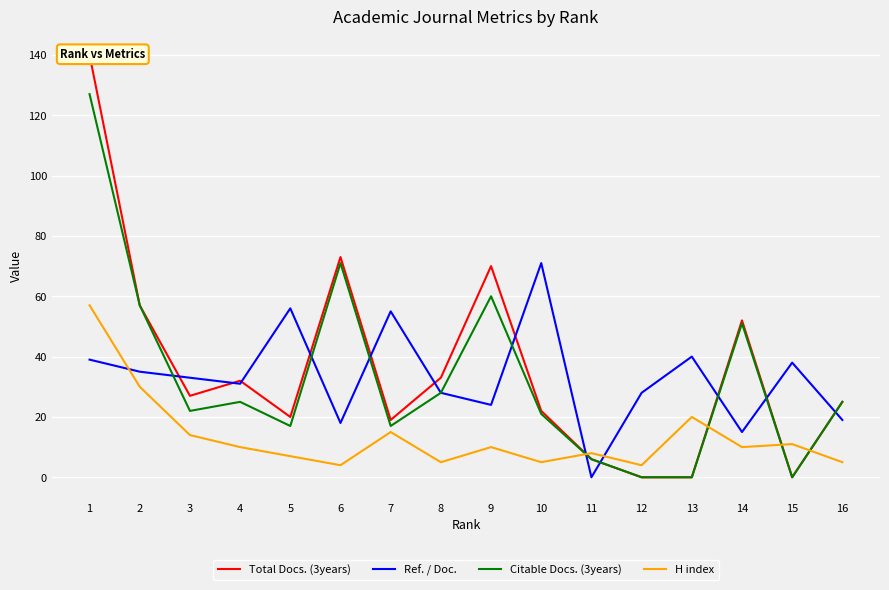

Is this an area chart (filled region under the line)?

No